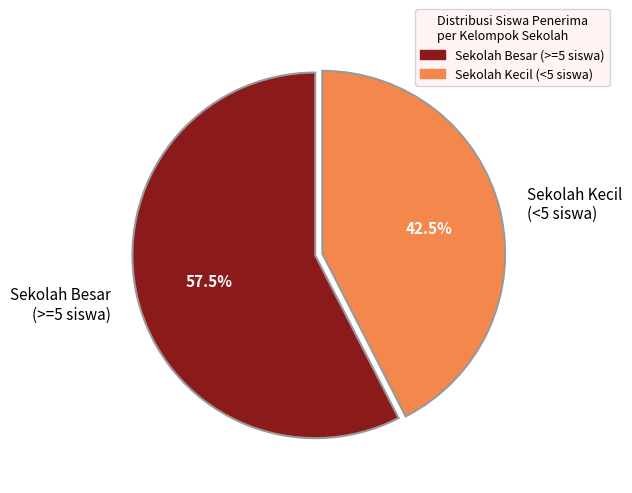

What percentage do Sekolah Besar (>=5 siswa) and Sekolah Kecil (<5 siswa) together represent?

100.0%